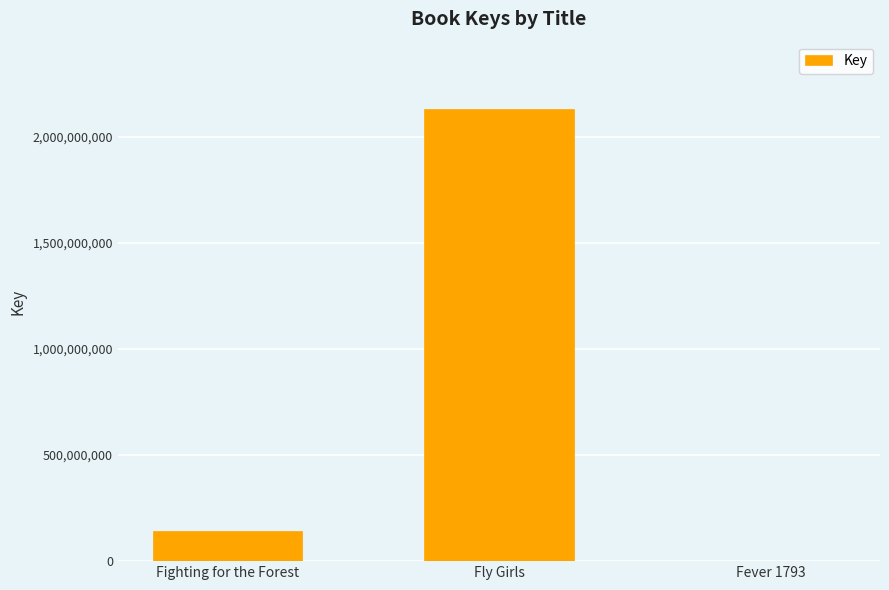

Are the bars grouped side by side (vs. stacked)?

No